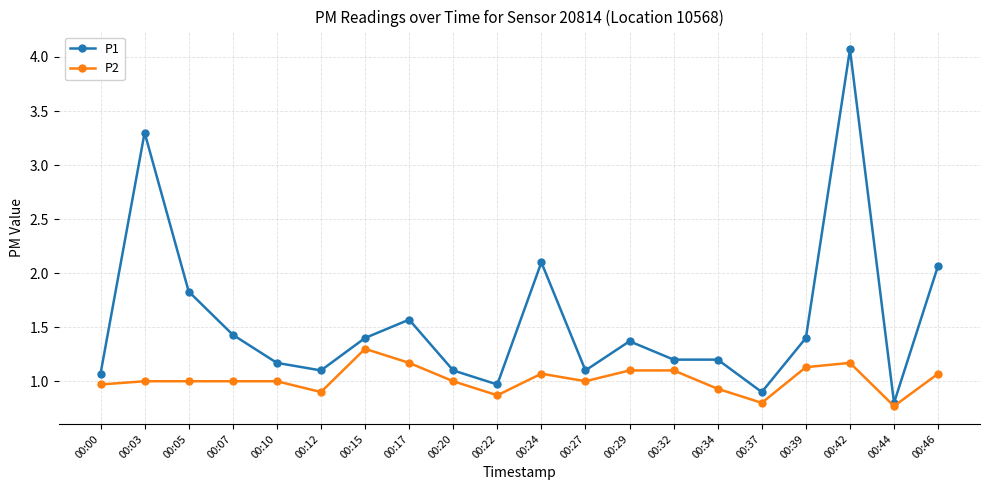

What is the highest value of the P2 series?

1.3